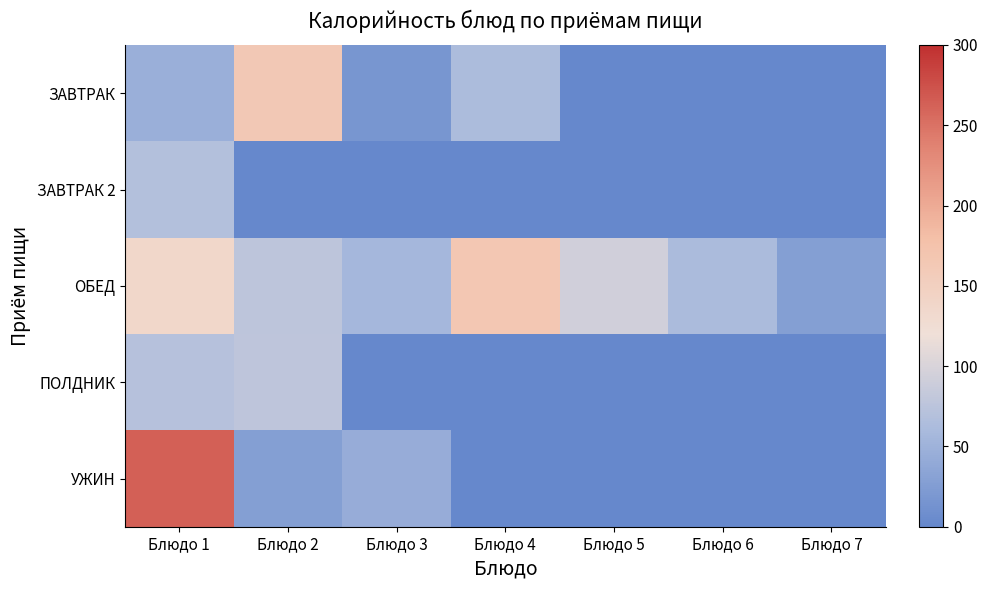

Between Блюдо 1 and Блюдо 4, which series saw the biggest shift?

УЖИН